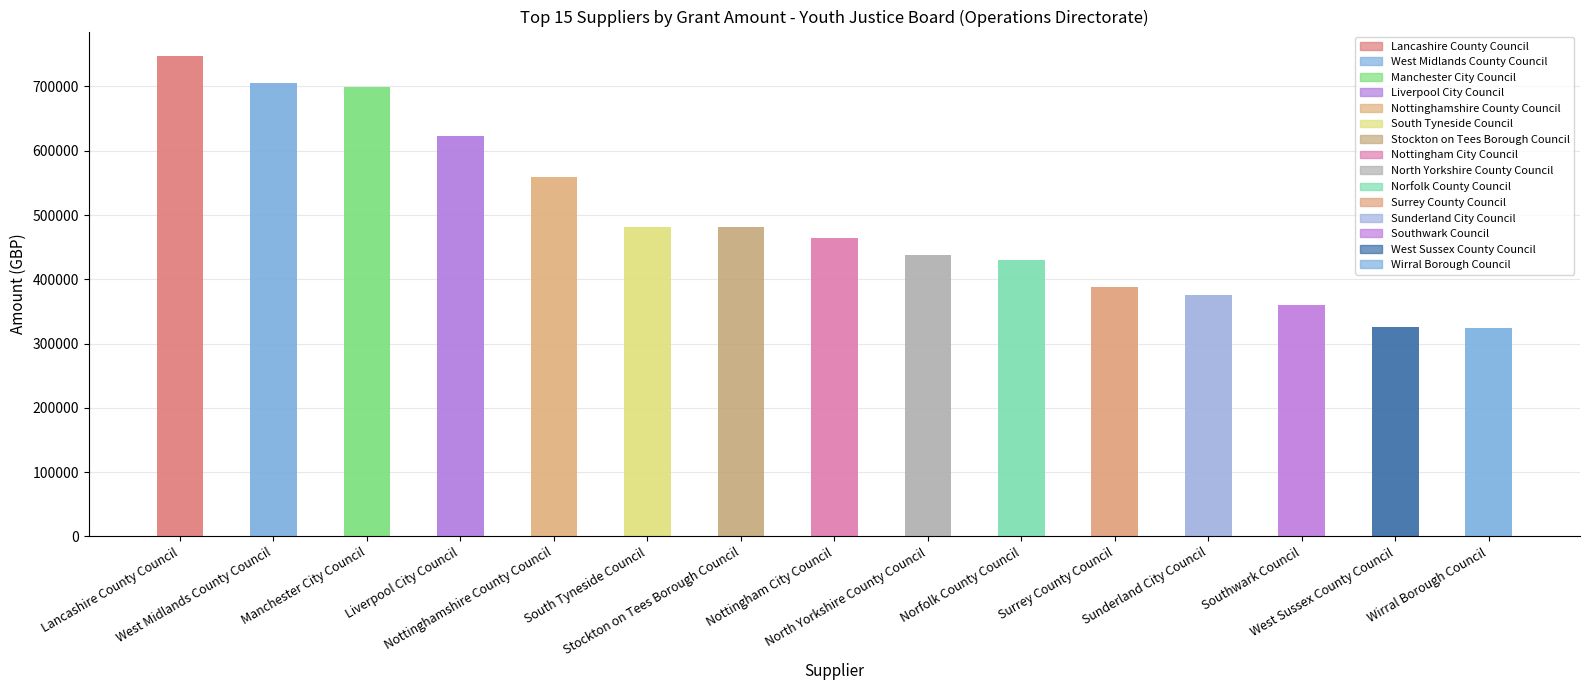

Between Stockton on Tees Borough Council and Manchester City Council, which is larger?

Manchester City Council